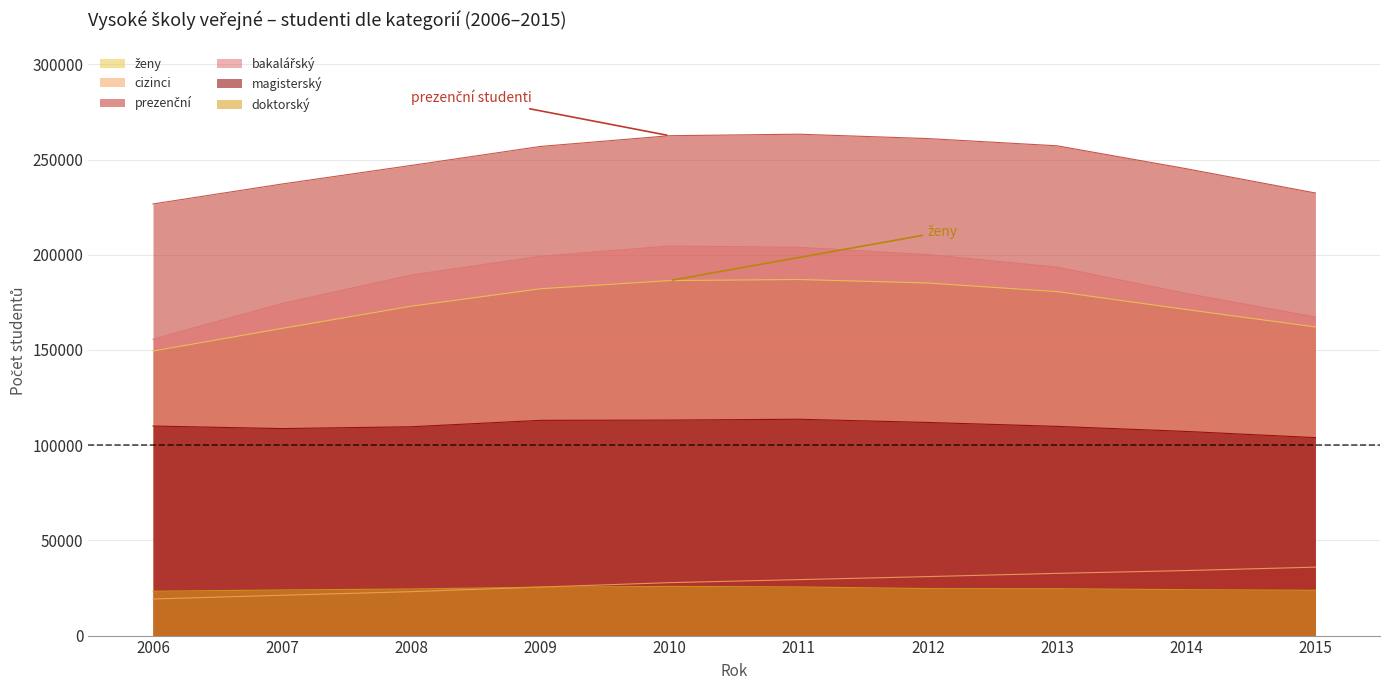

The value of cizinci at 2007 is 34746. True or false?

False